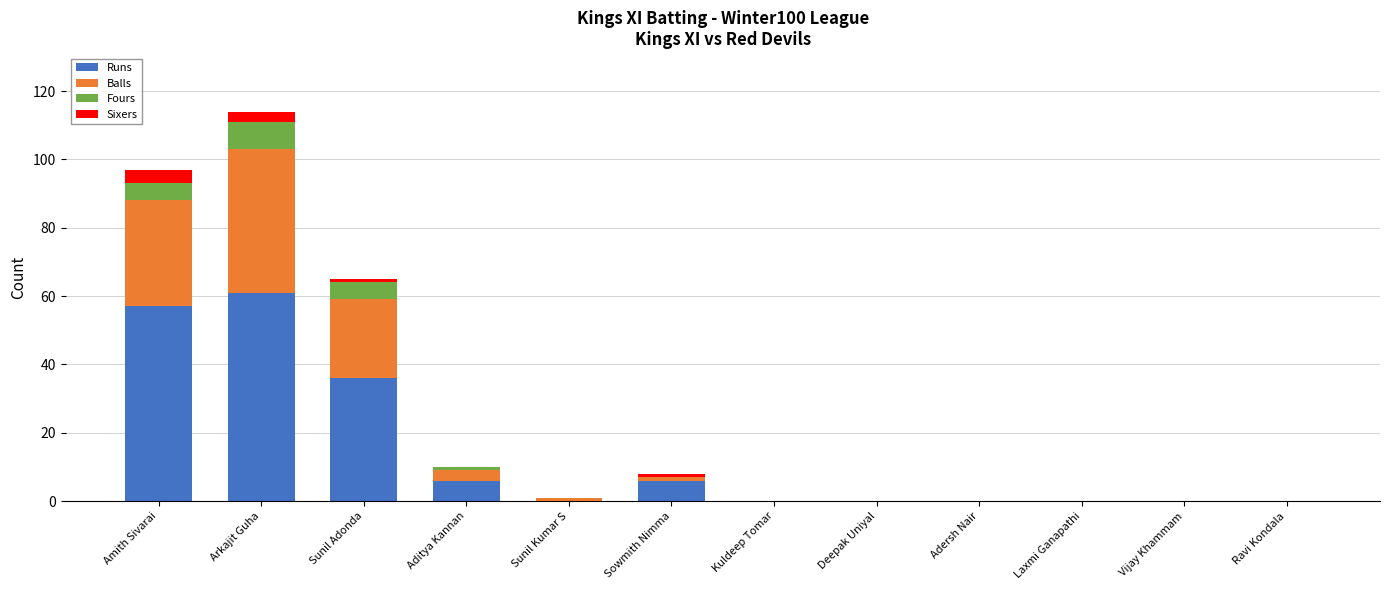

True or false: Runs has a value of 10 at Aditya Kannan.

False